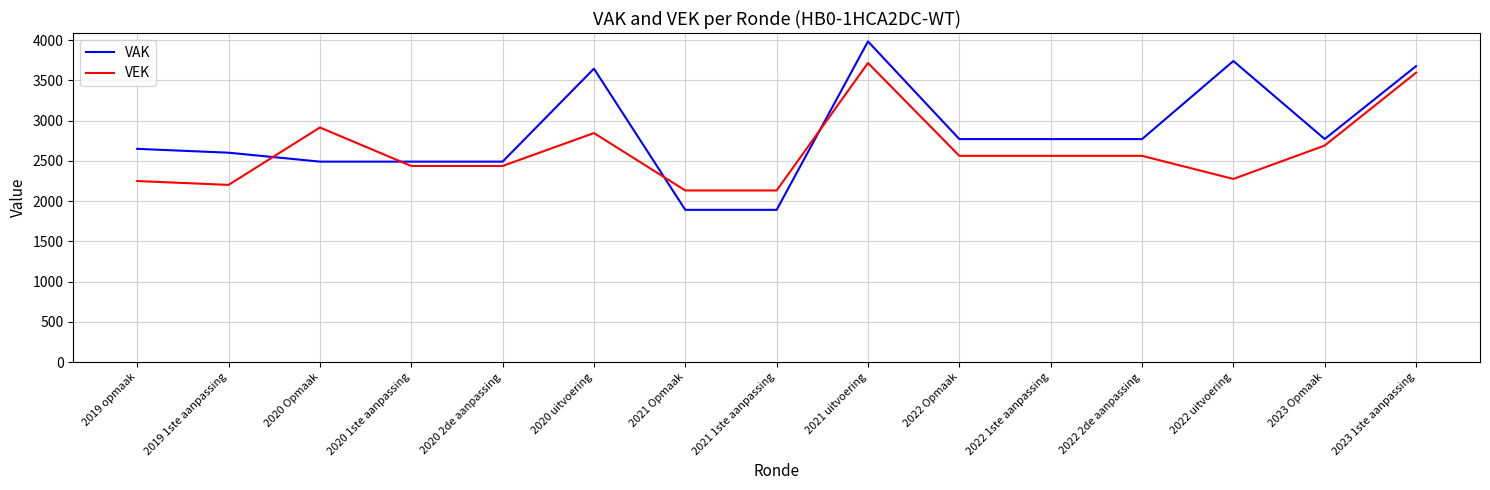

What is the difference between the VAK values at 2021 Opmaak and 2022 2de aanpassing?

879